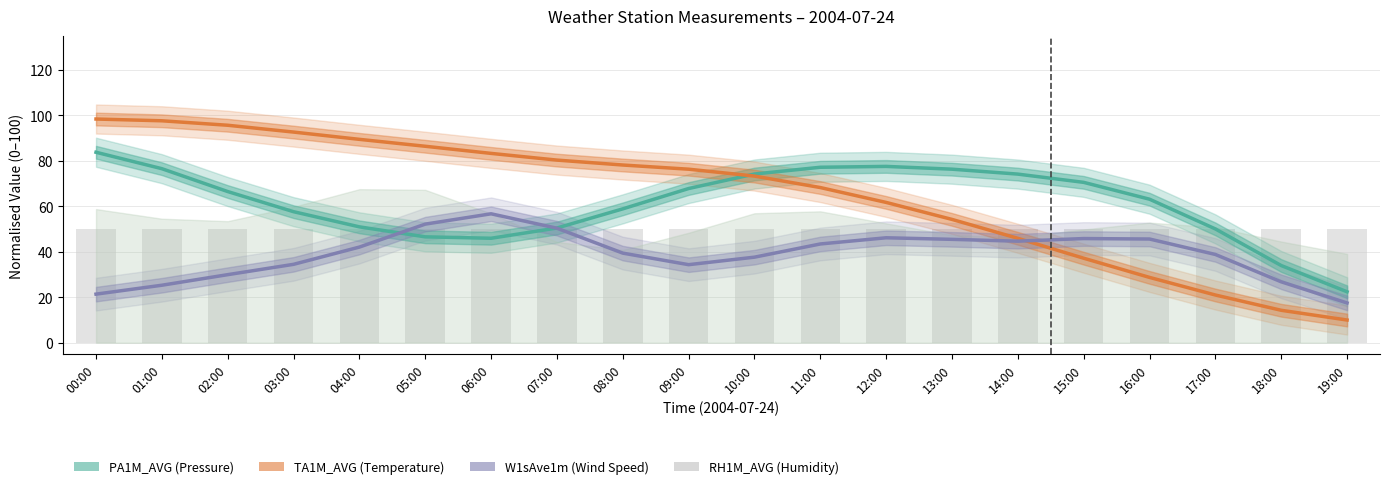

The TA1M_AVG series shows 29.2 at 10:00. True or false?

False